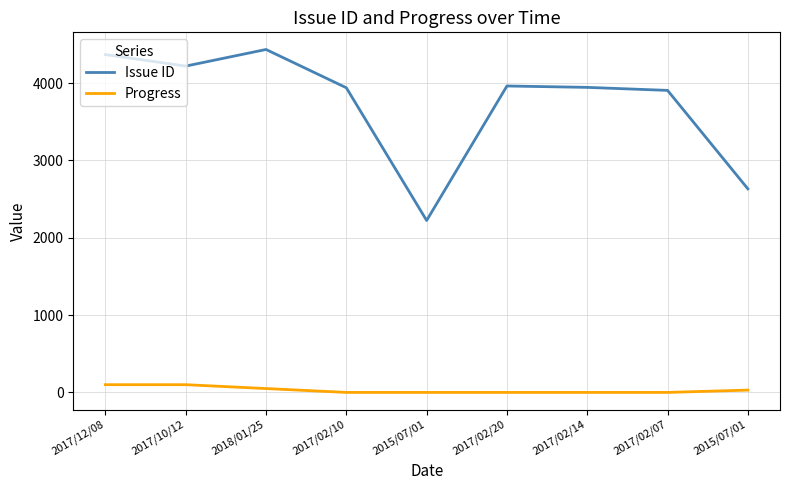

What is the average value of the Issue ID series?

3736